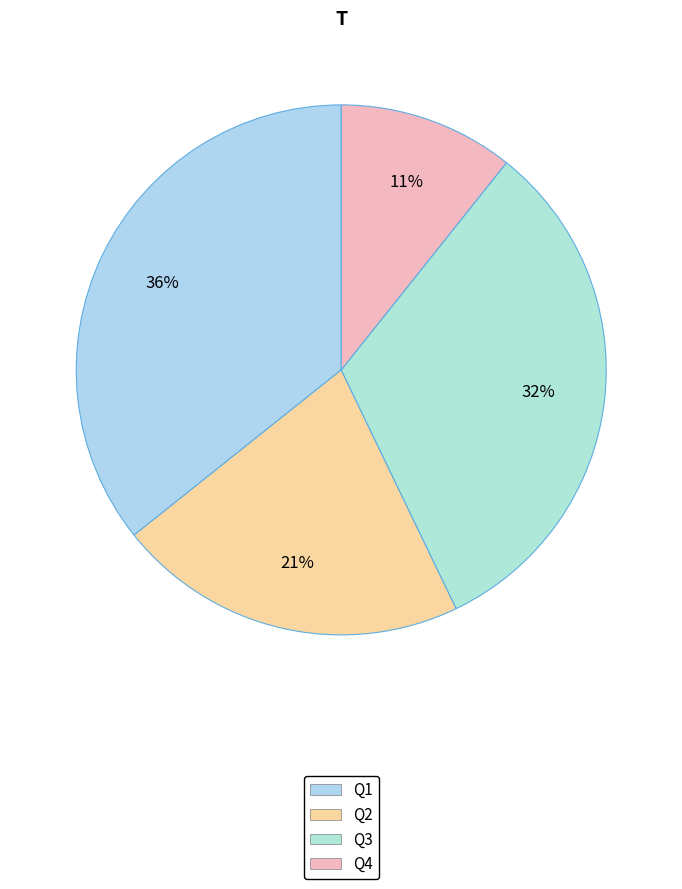

How many slices are in this pie chart?

4